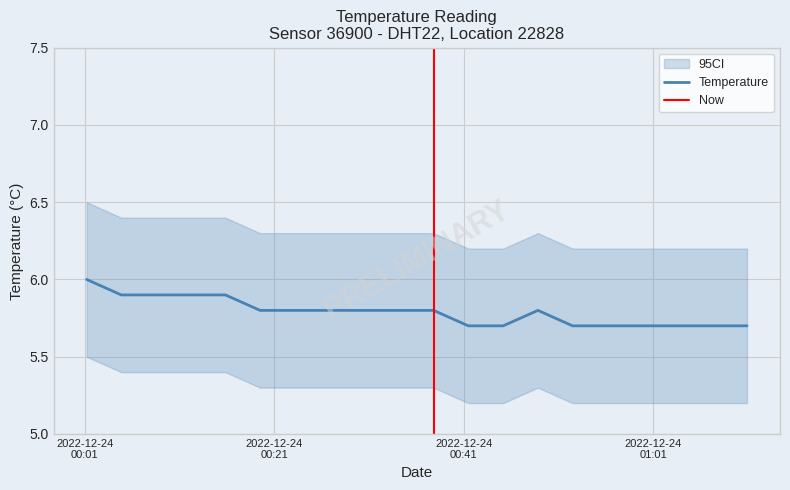

How many lines are shown in the chart?

1